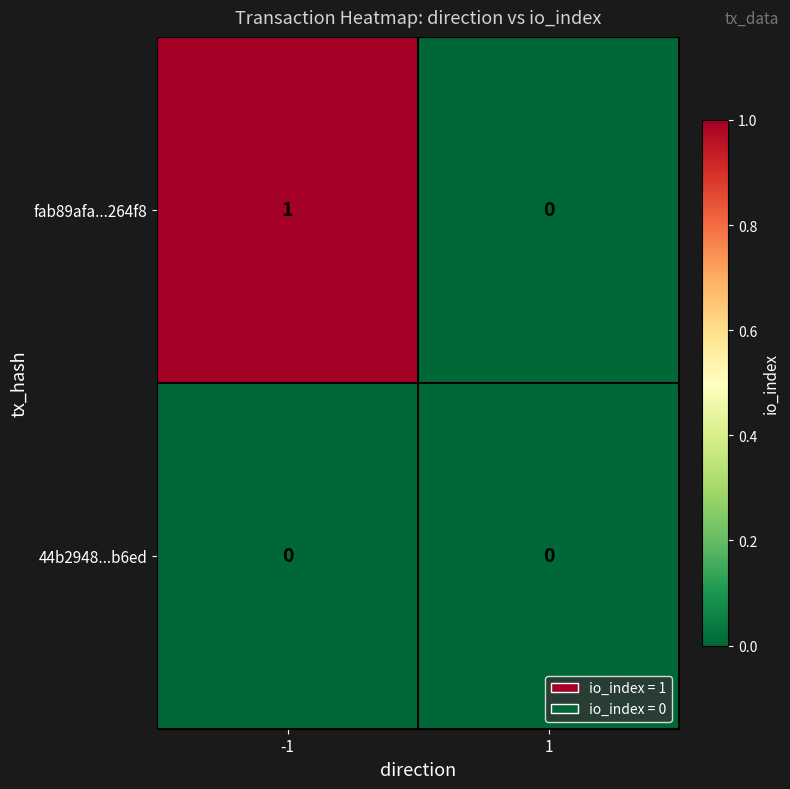

Between -1 and 1, which series saw the biggest shift?

fab89afa...264f8